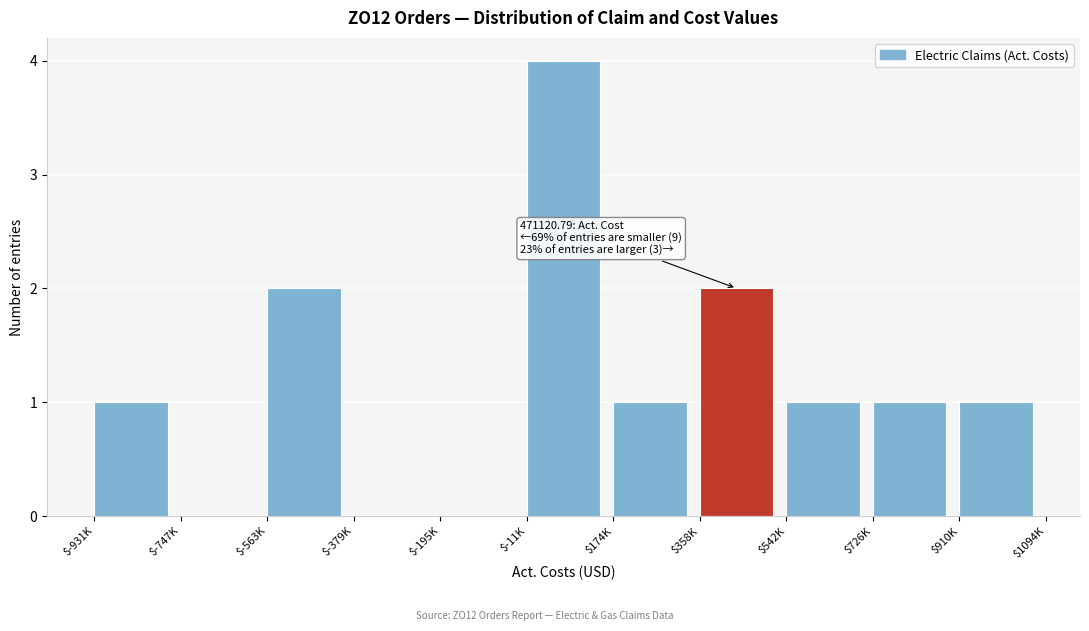

What is the greatest value displayed?

4